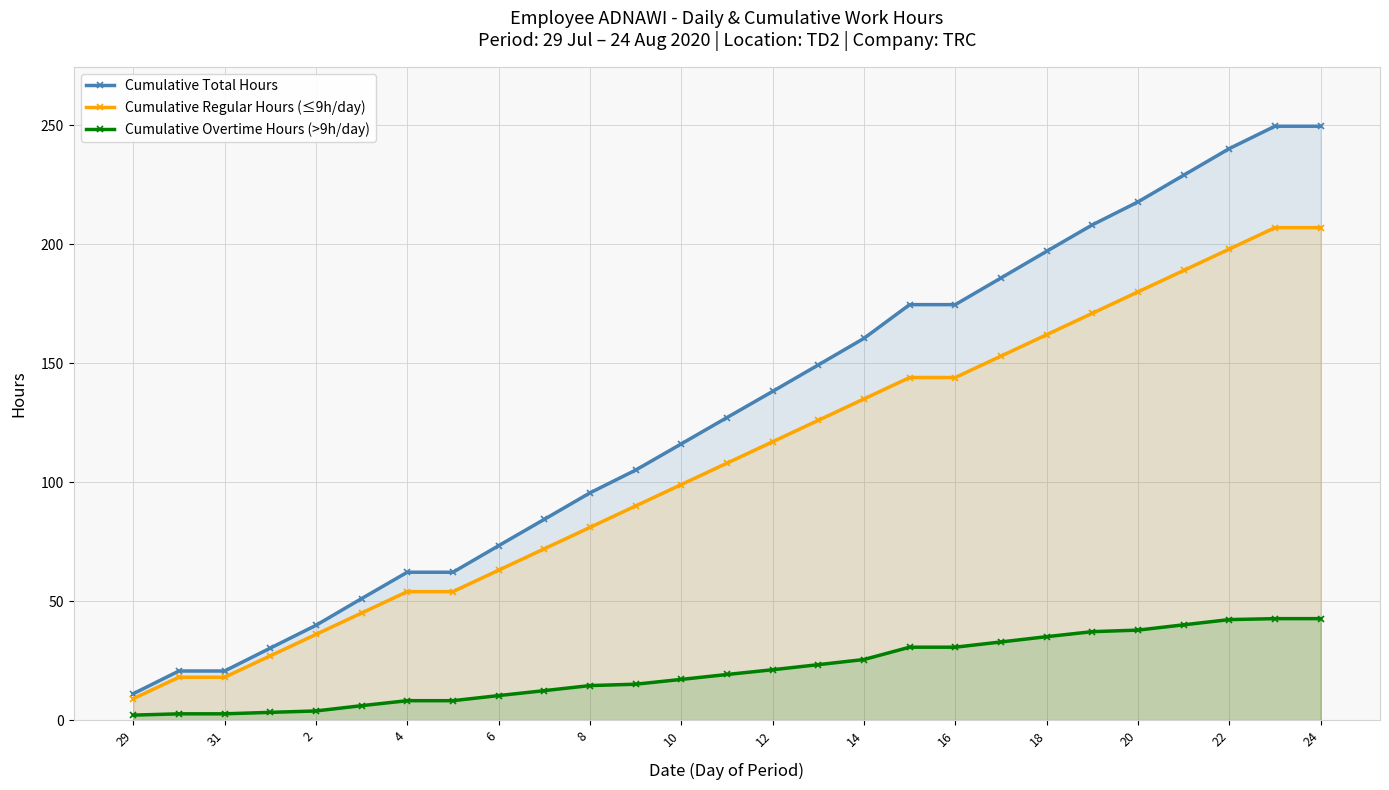

True or false: Cumulative Regular Hours (≤9h/day) has more than 1 points higher than both neighbors.

False